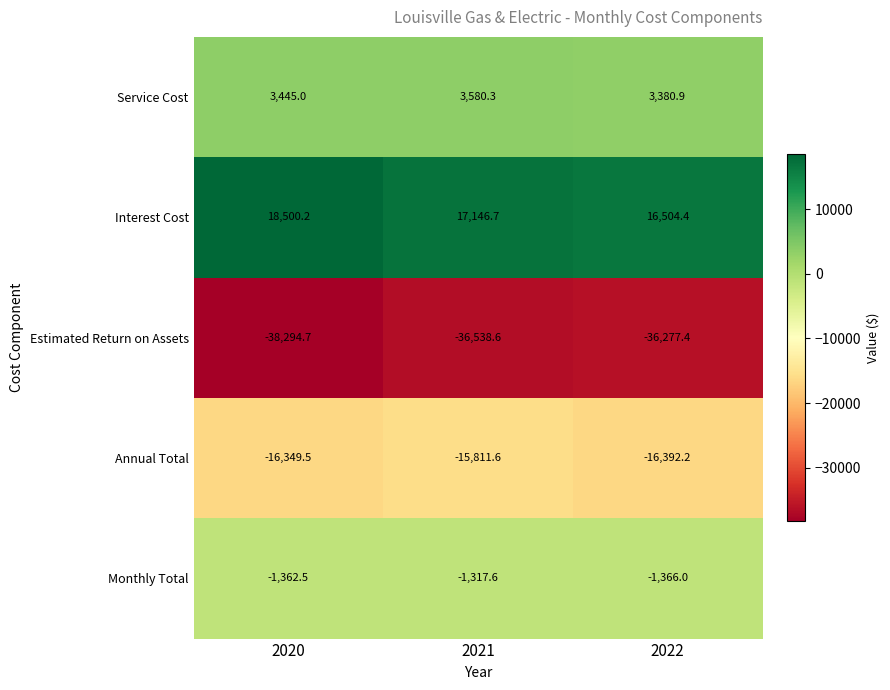

What is the sum of all Service Cost values?

10406.2